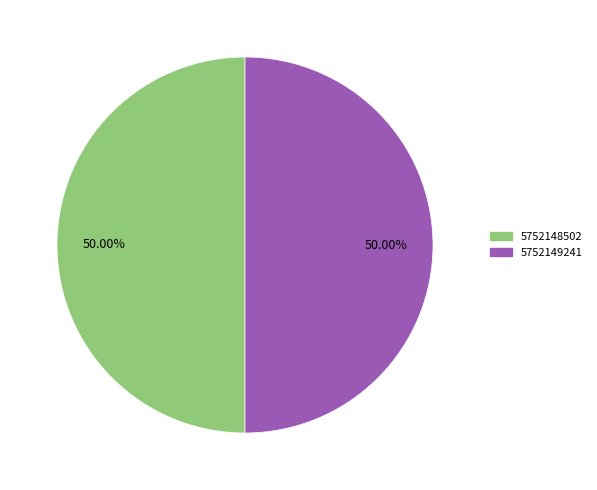

To the nearest percent, what is the combined percentage of 5752148502 and 5752149241?

100%